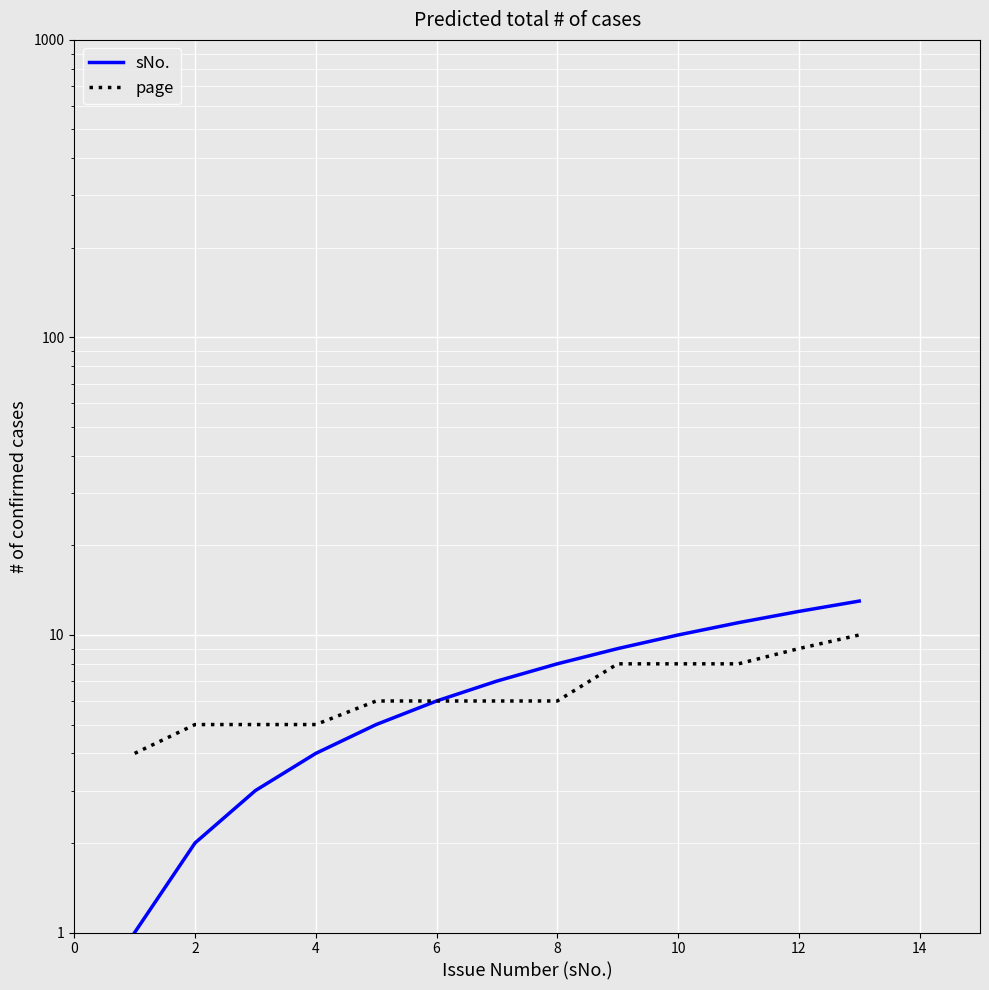

What is the approximate value of sNo. at 2?

2